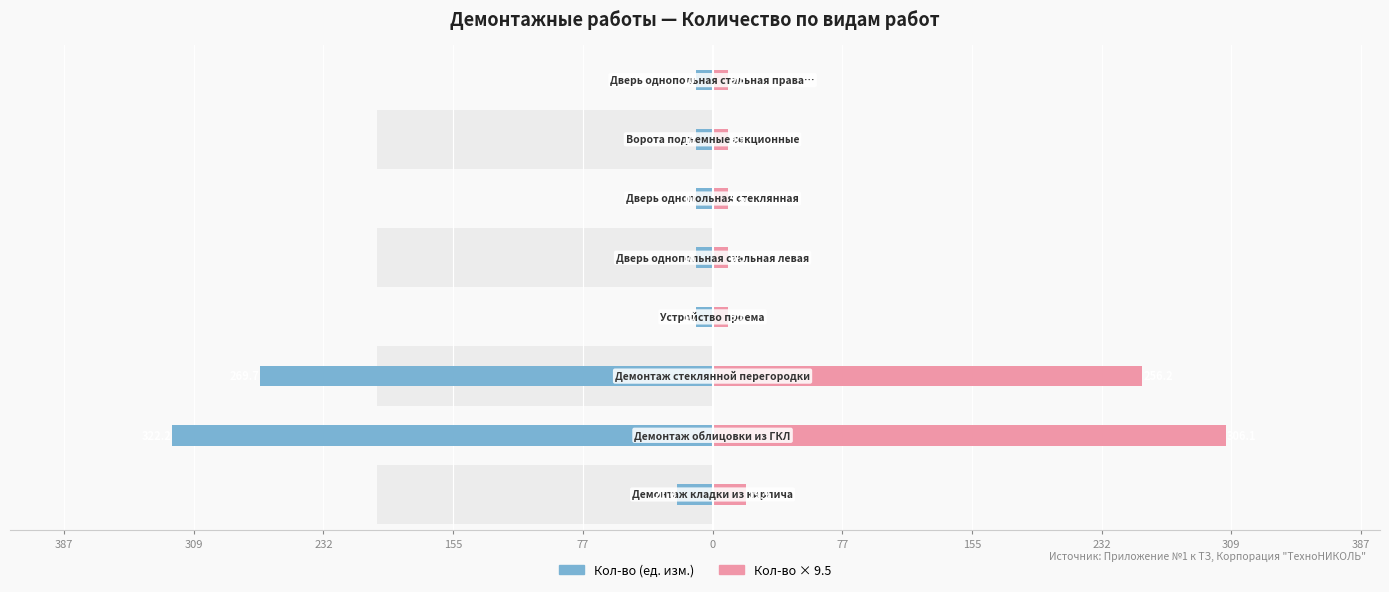

Which series changed the most between 155 and 387?

Кол-во (ед. изм.)